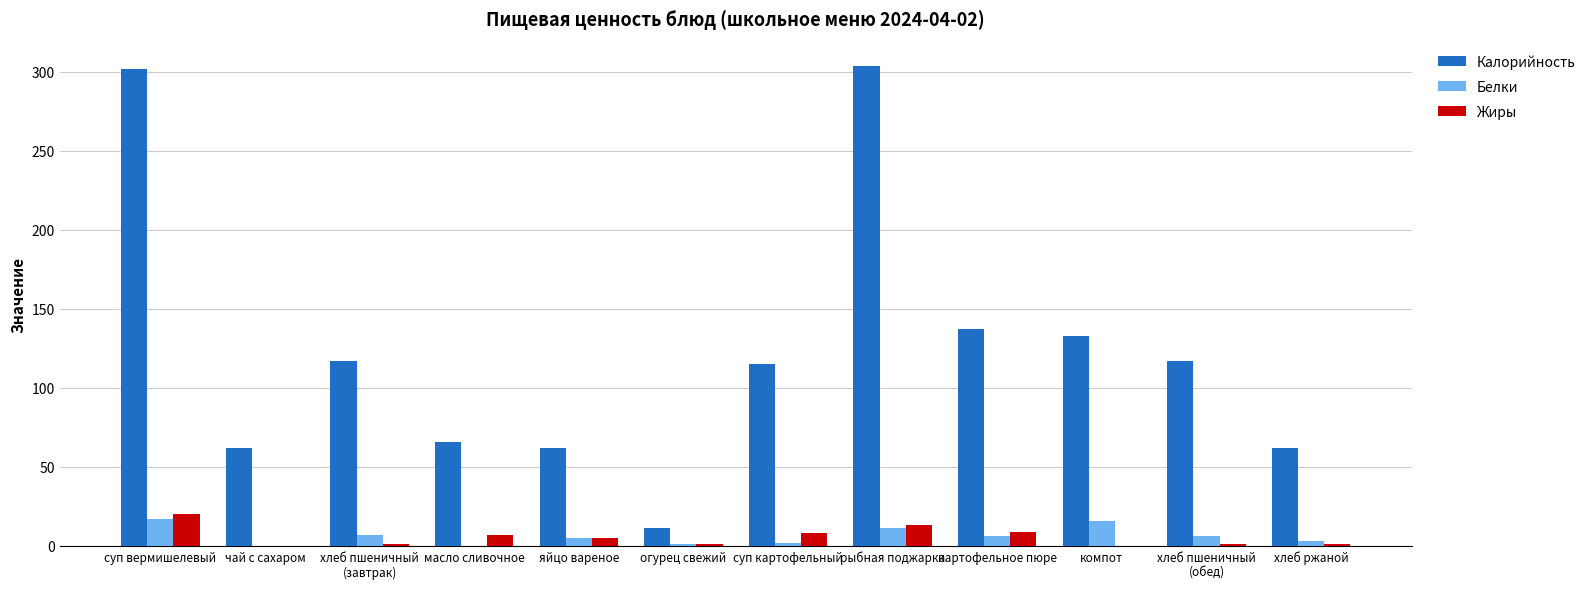

Which series has the widest spread of values?

Калорийность